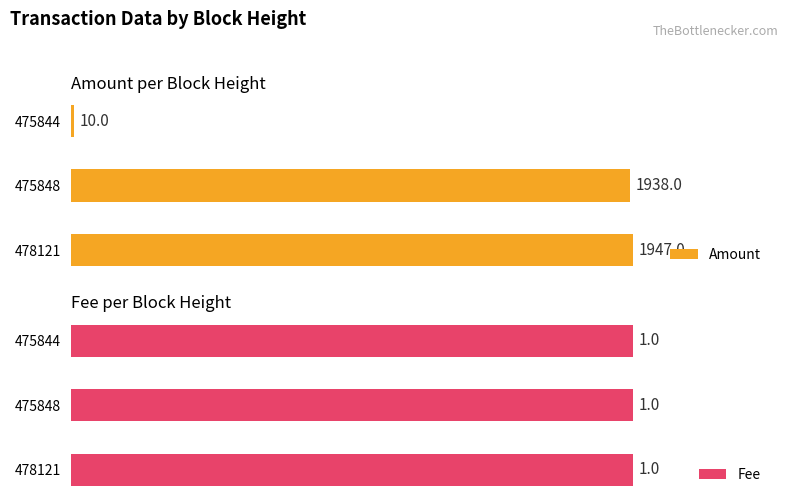

List the labels in order of Amount value, smallest first.

475844, 475848, 478121